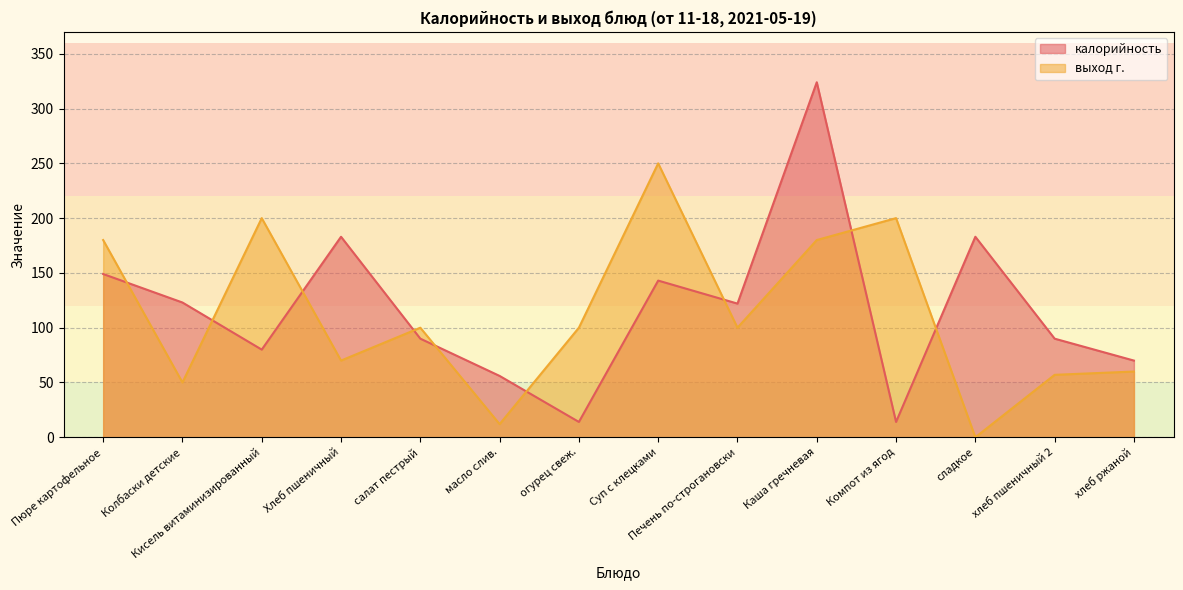

List the series in order of their peak value, lowest first.

выход г., калорийность